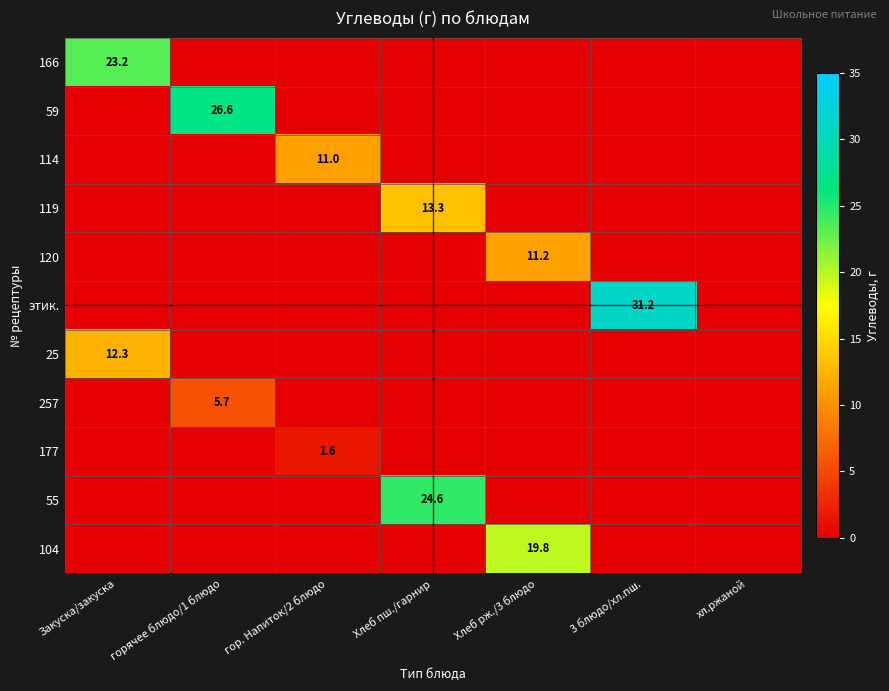

At which label does 114 reach its minimum?

Закуска/закуска